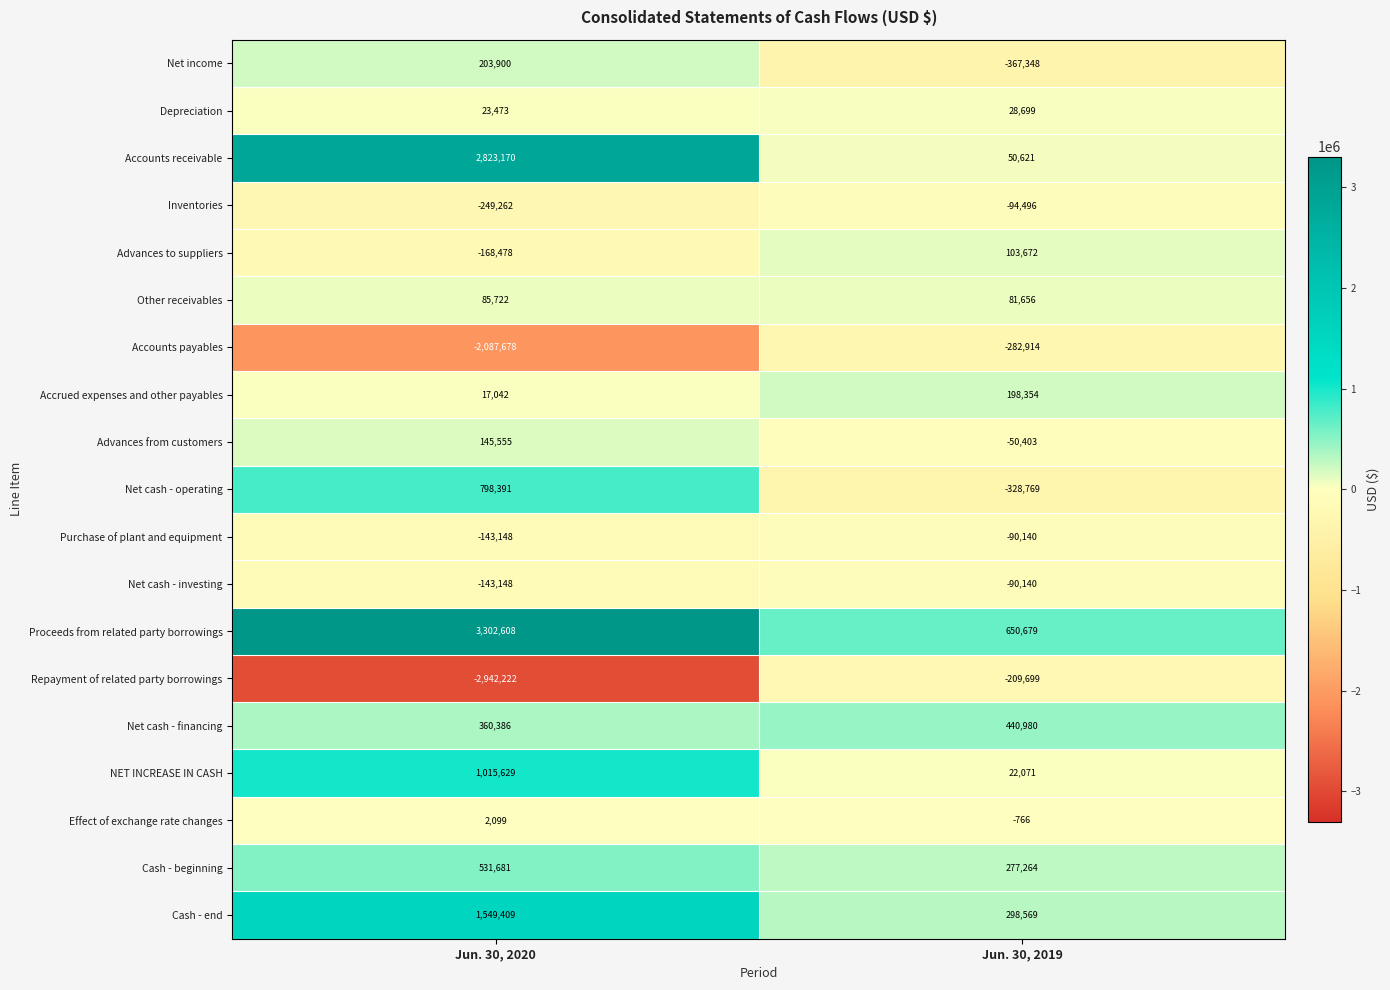

How many data points in Advances to suppliers are less than 103672?

1